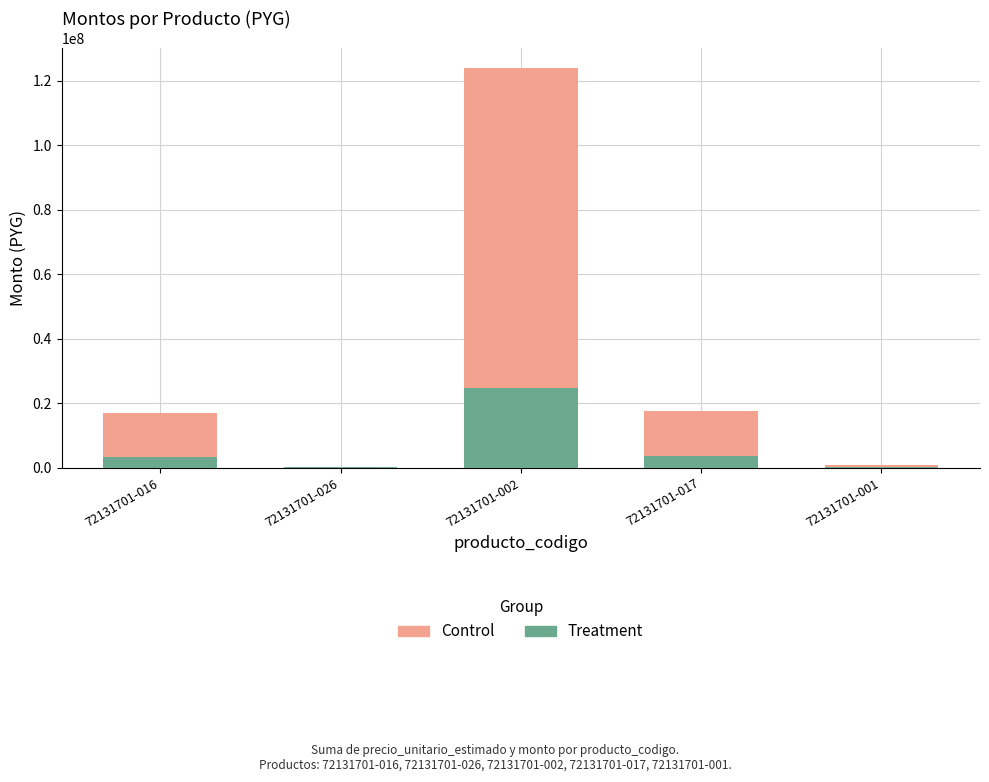

Which category has the highest value in the Treatment series?

72131701-002